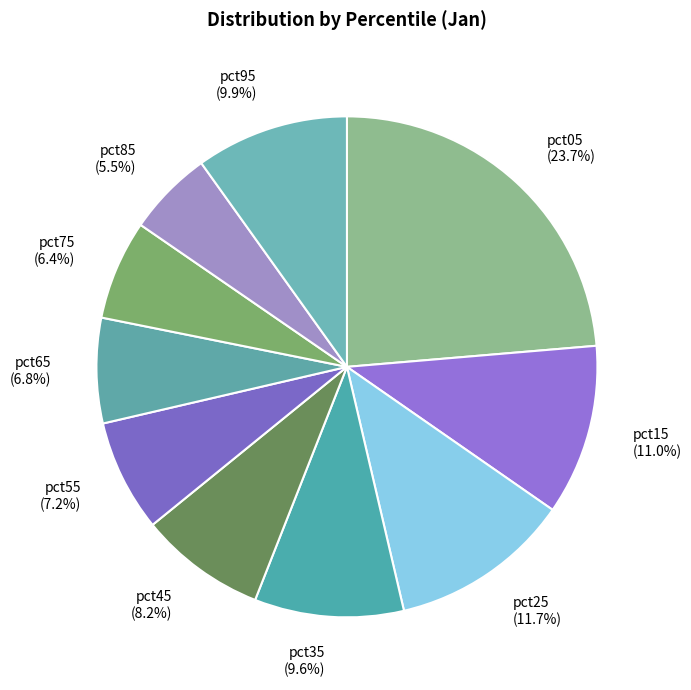

Does pct25 represent more than half of the total?

No